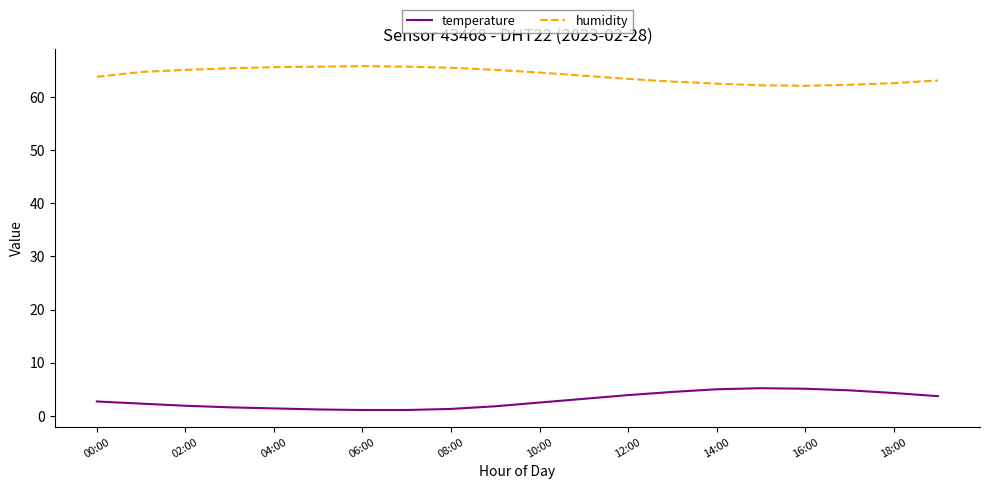

What is the maximum value for temperature?

5.2